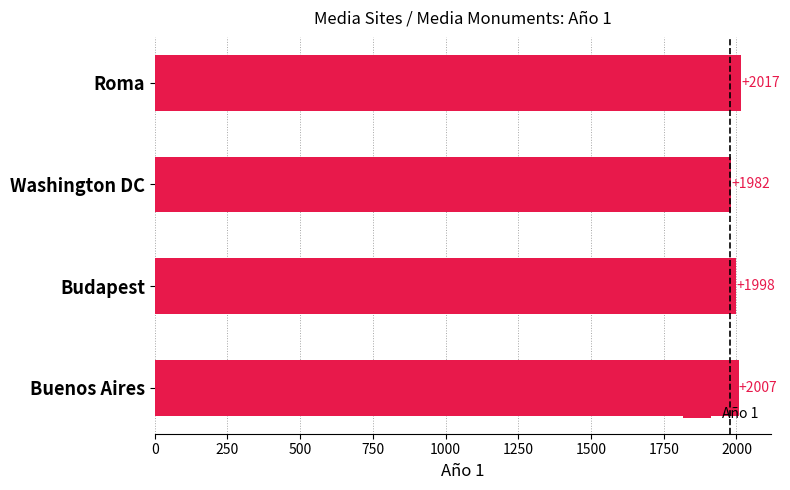

What is the difference between the second highest and second lowest values?

9